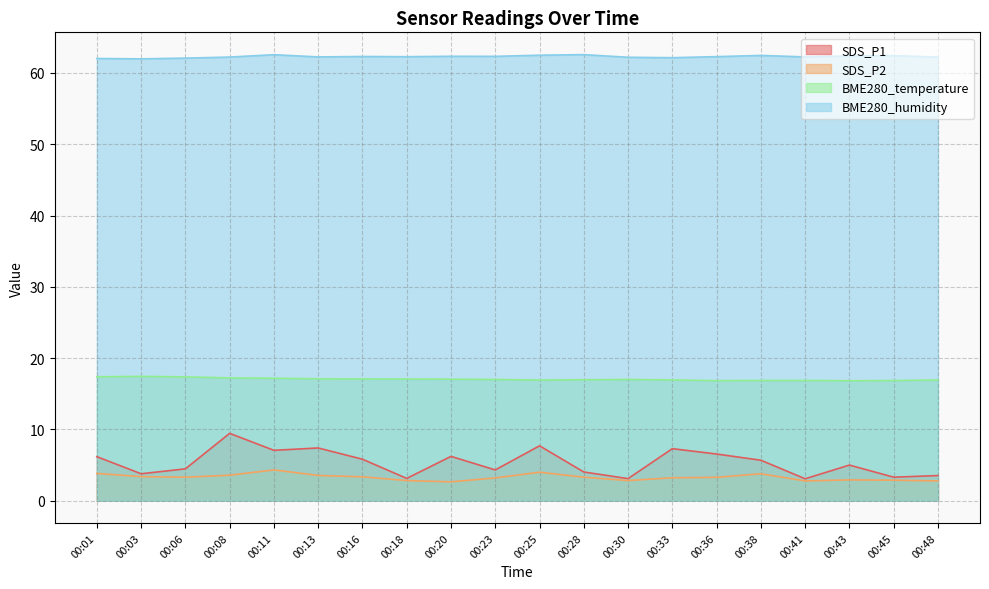

Which series changed the most between 00:33 and 00:41?

SDS_P1